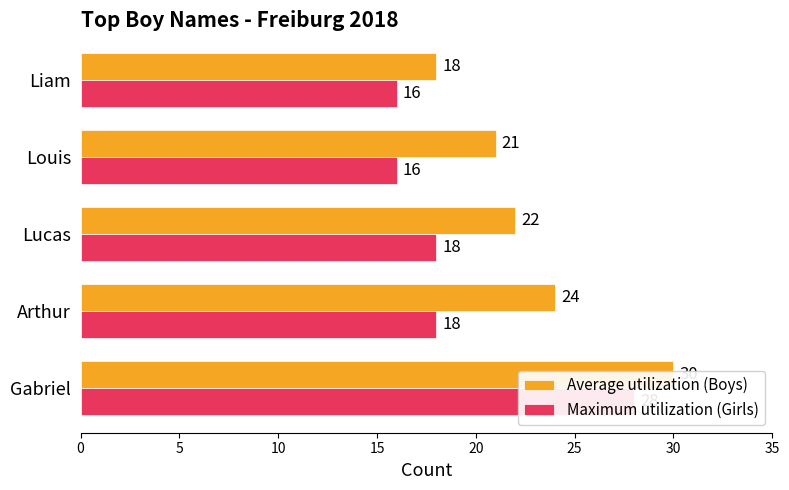

Is it true that Maximum utilization (Girls) equals 28 at Louis?

False